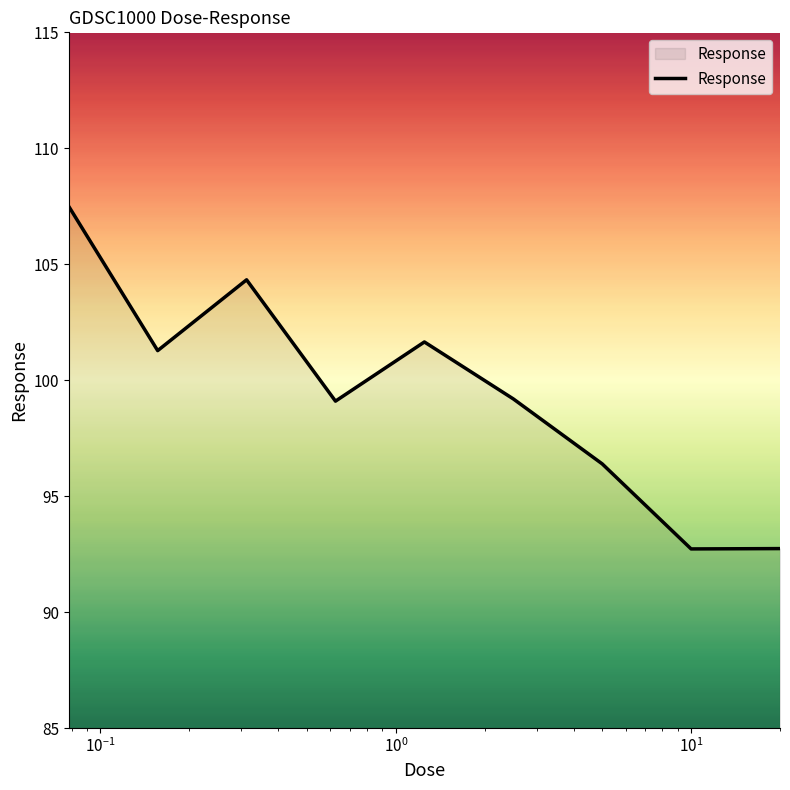

What is the maximum value shown in the chart?

107.5